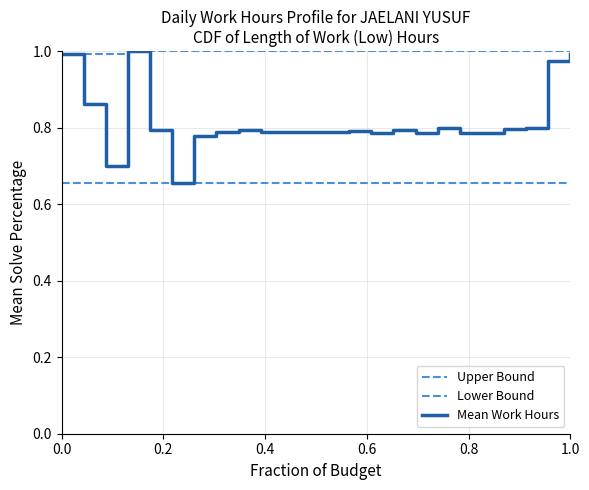

Is this an area chart (filled region under the line)?

No